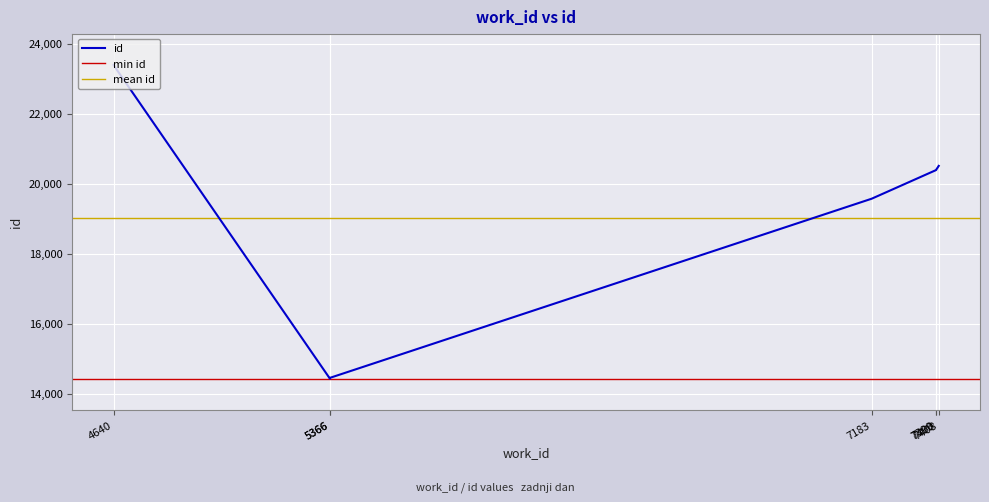

What is the average value?

19023